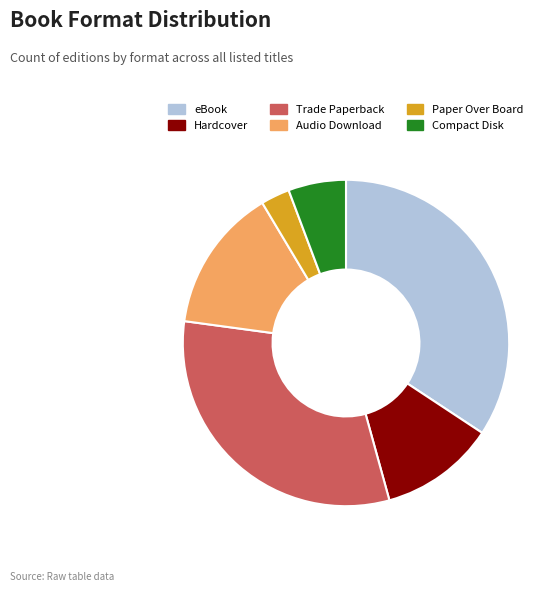

Is it true that Compact Disk is 6% of the pie?

True